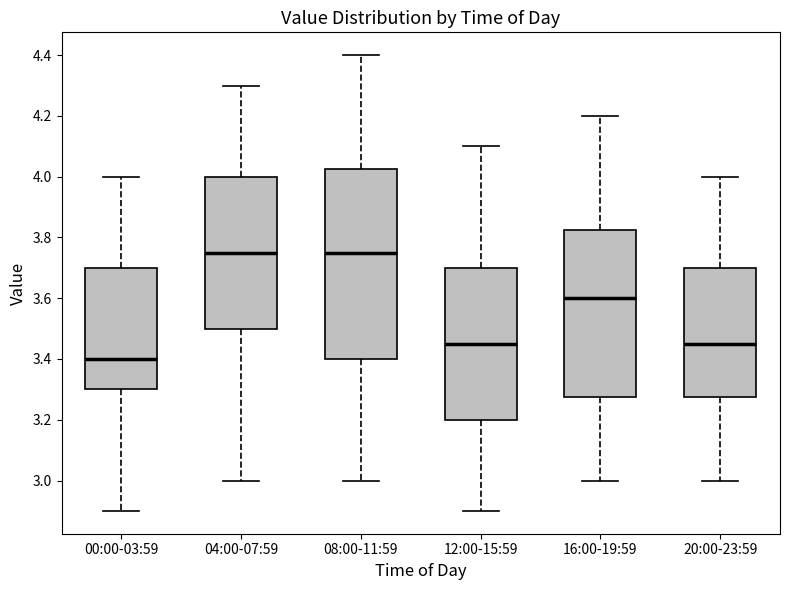

Comparing the boxes themselves (not the whiskers), which one is the tallest?

08:00-11:59